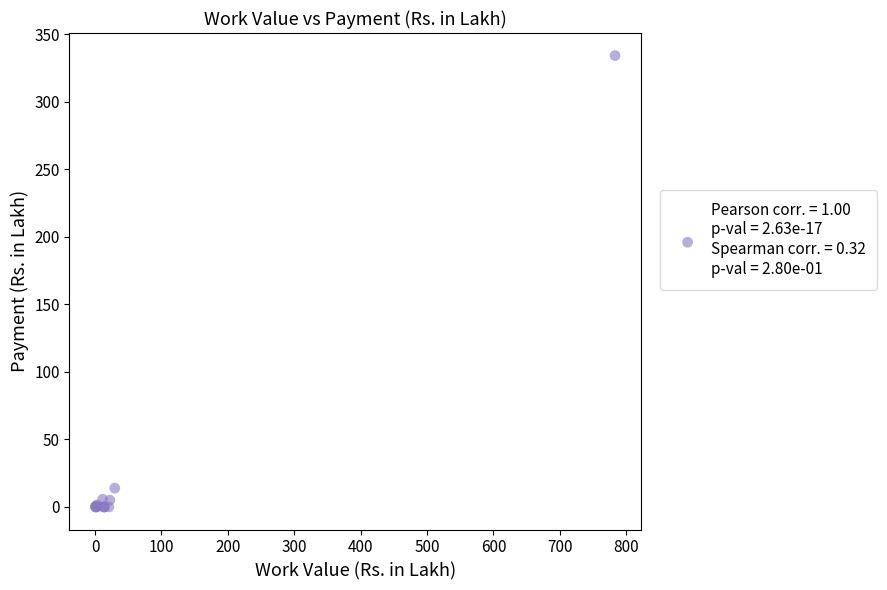

What Y value in the scatter plot is closest to 167?

13.9